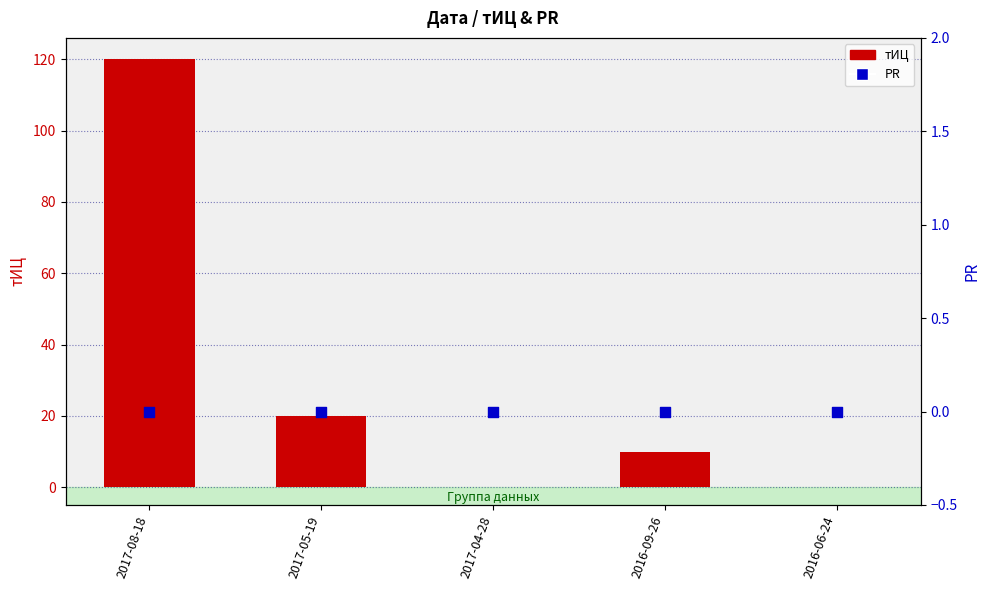

Which series has the largest total across all categories?

тИЦ